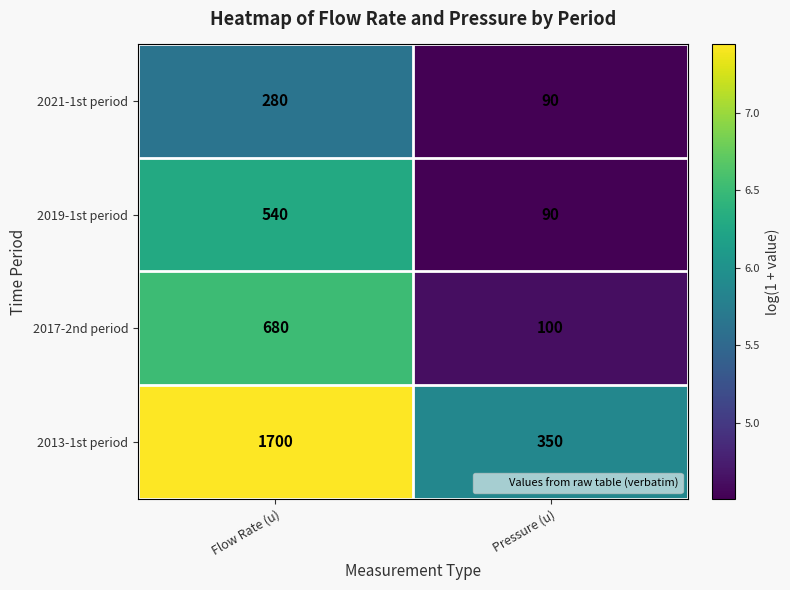

How many distinct data groups are displayed?

4